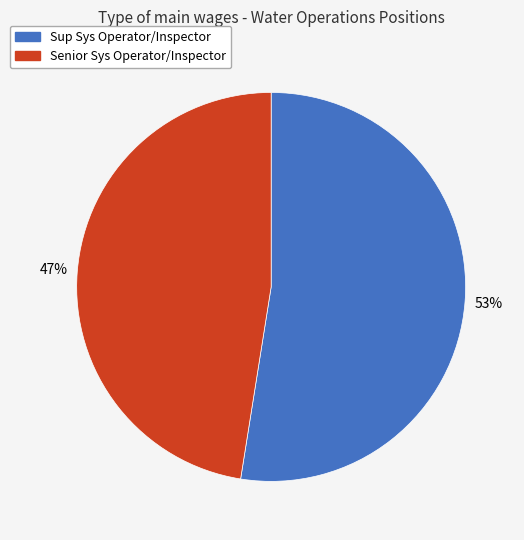

Is Sup Sys Operator/Inspector the majority of the pie?

Yes